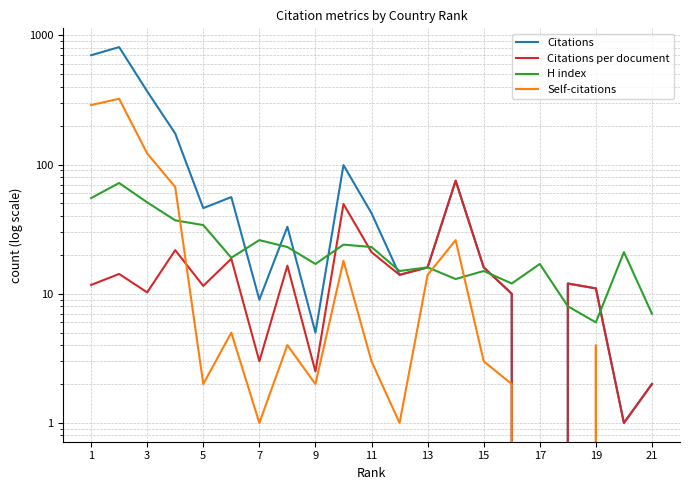

Which series has the widest spread of values?

Citations